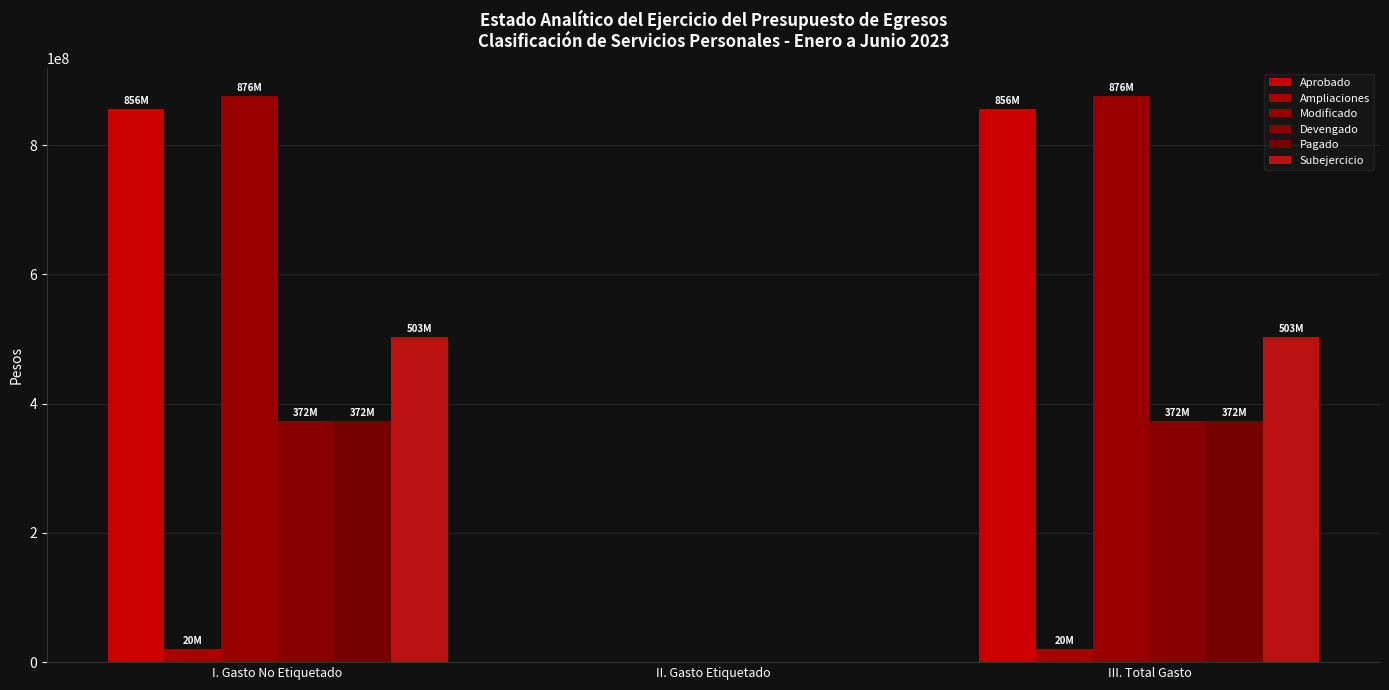

Reading left to right, extract all data points from this chart.

Aprobado: 855618482.8	0.0	855618482.8
Ampliaciones: 19885729.8	0.0	19885729.8
Modificado: 875504212.6	0.0	875504212.6
Devengado: 372356276.7	0.0	372356276.7
Pagado: 372361026.8	0.0	372361026.8
Subejercicio: 503147935.9	0.0	503147935.9